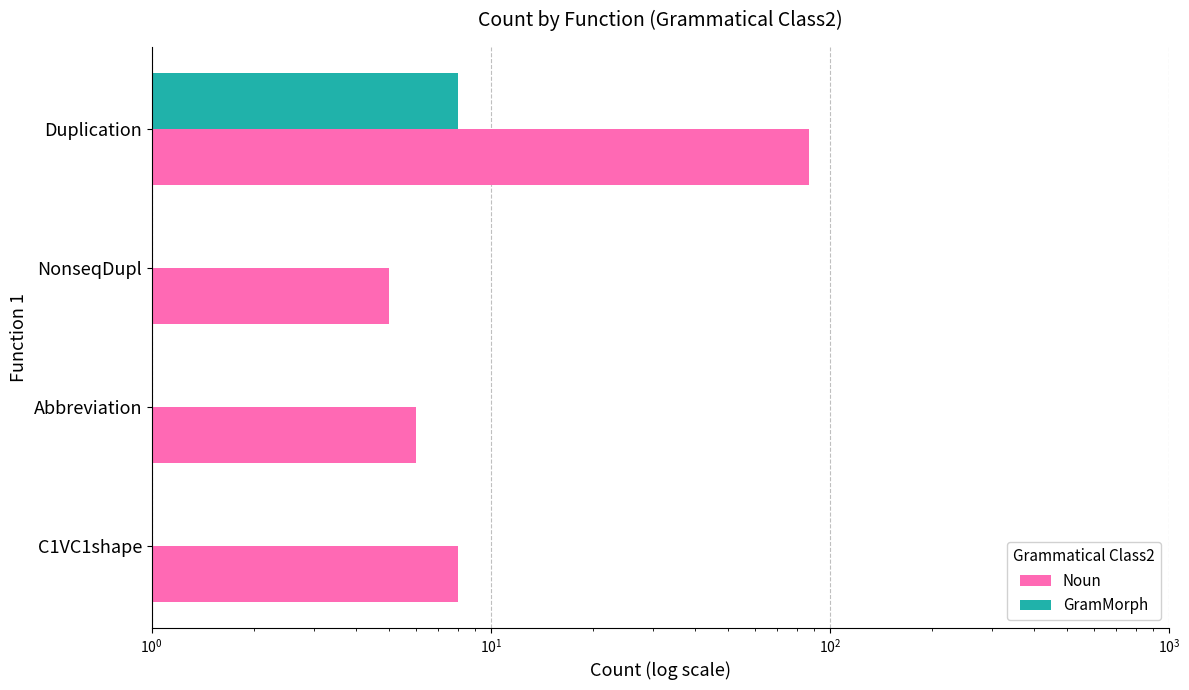

What is the lowest value of the Noun series?

5